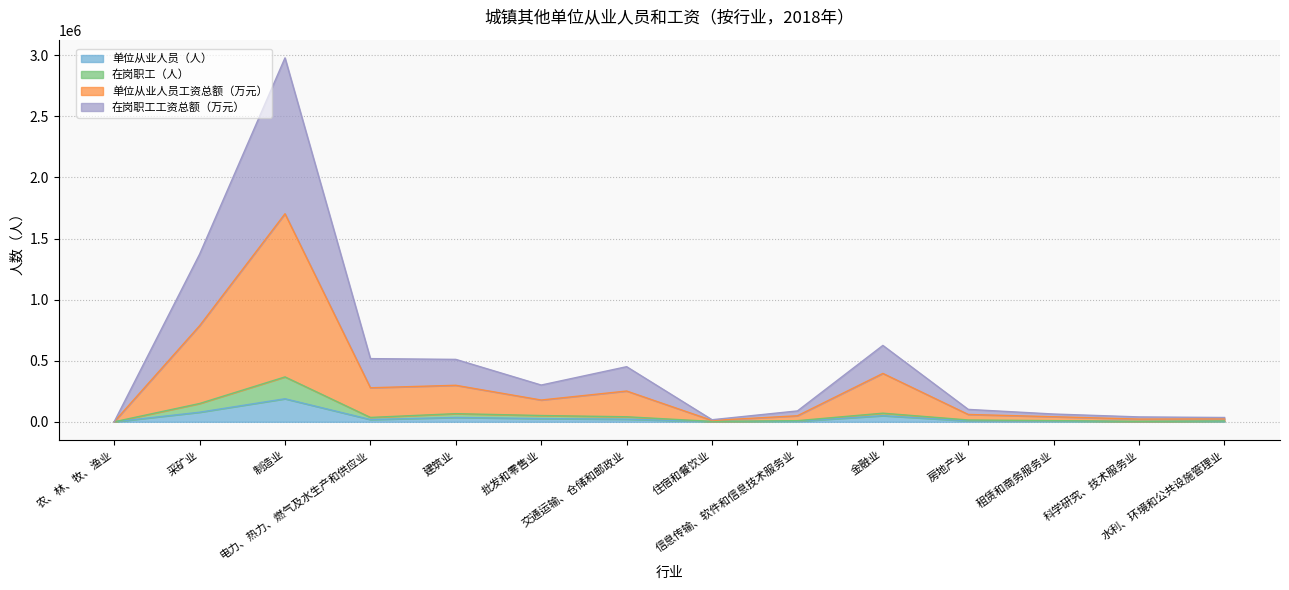

What is the spread (max minus min) of values at 水利、环境和公共设施管理业?

30627